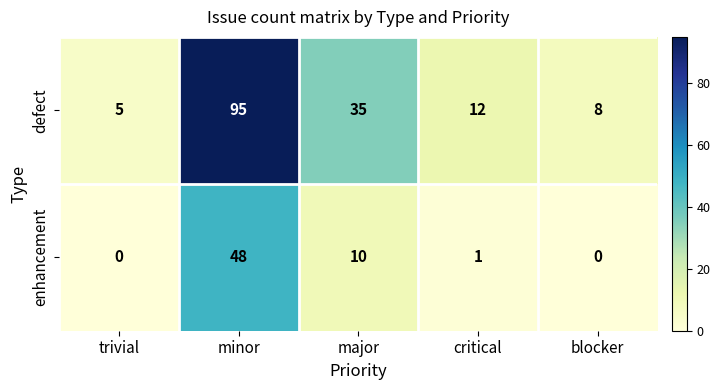

What is the total value across all series at major?

45